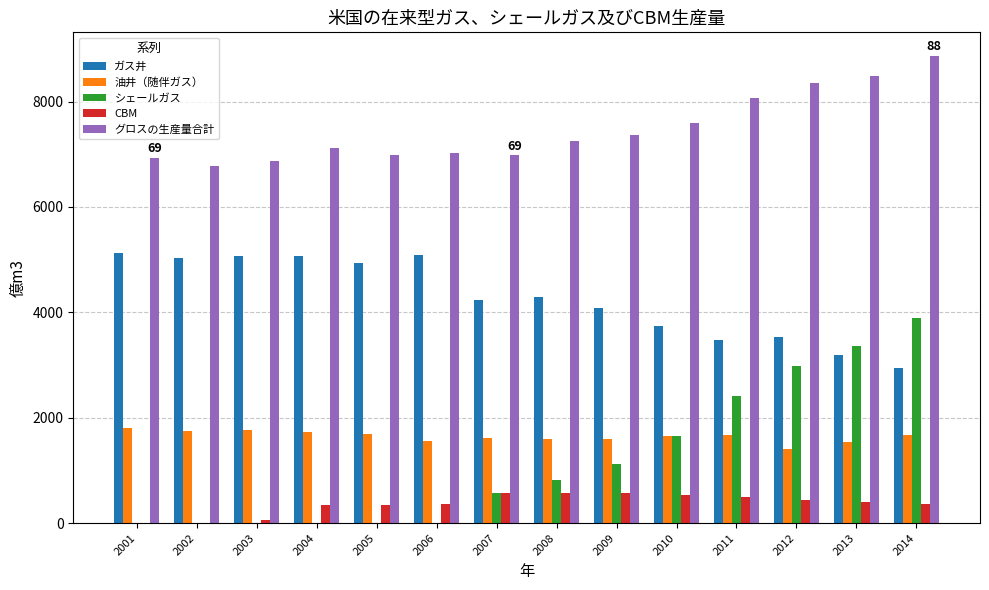

What is the total value across all series at 2013?

16983.0